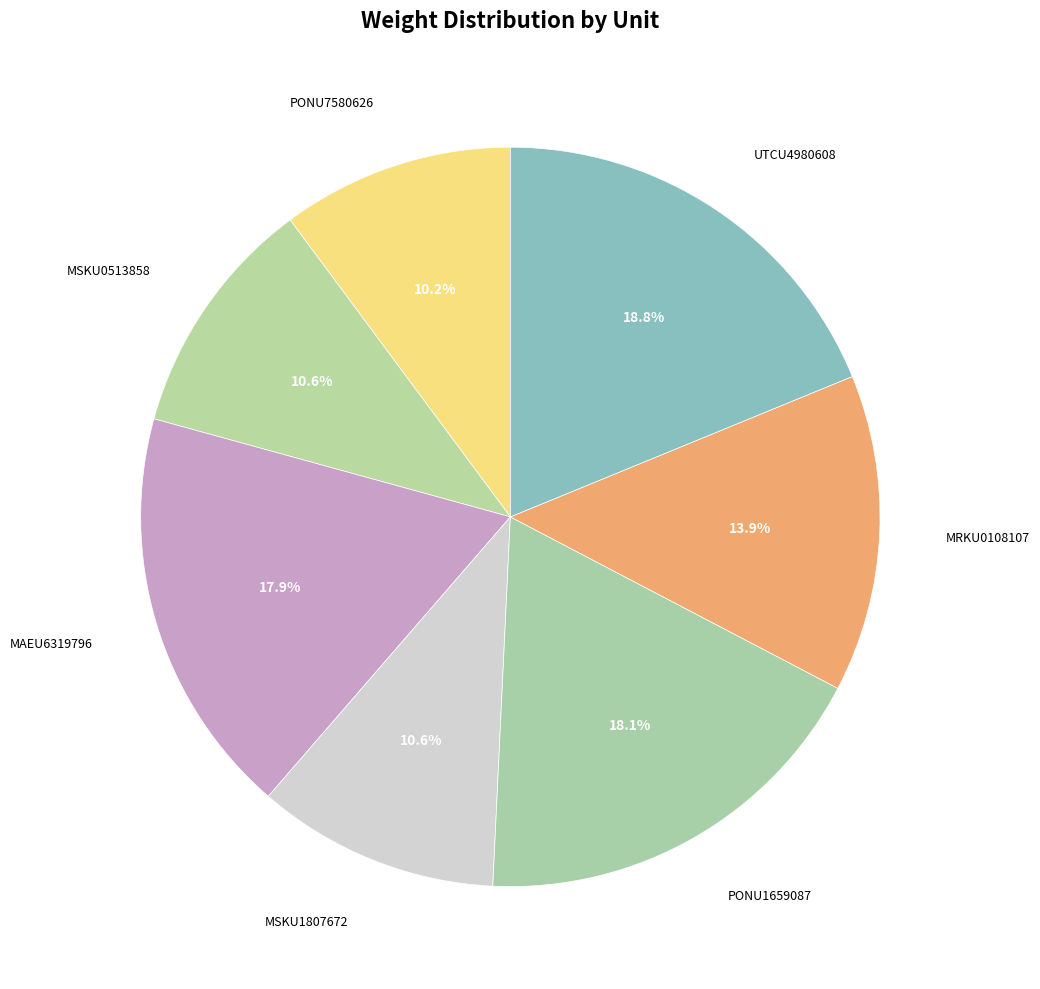

Does MAEU6319796 account for over 50% of the chart?

No